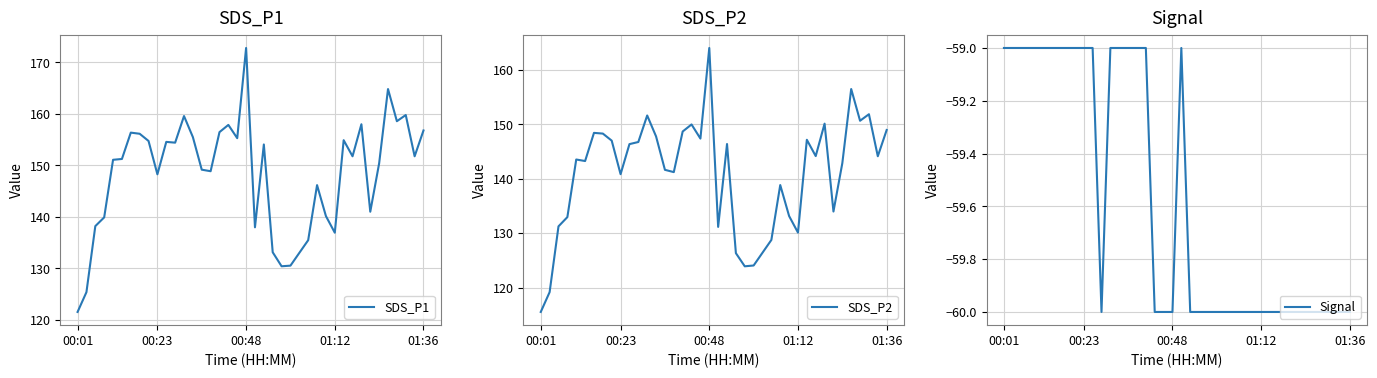

What is the sum of all SDS_P1 values?

5932.3